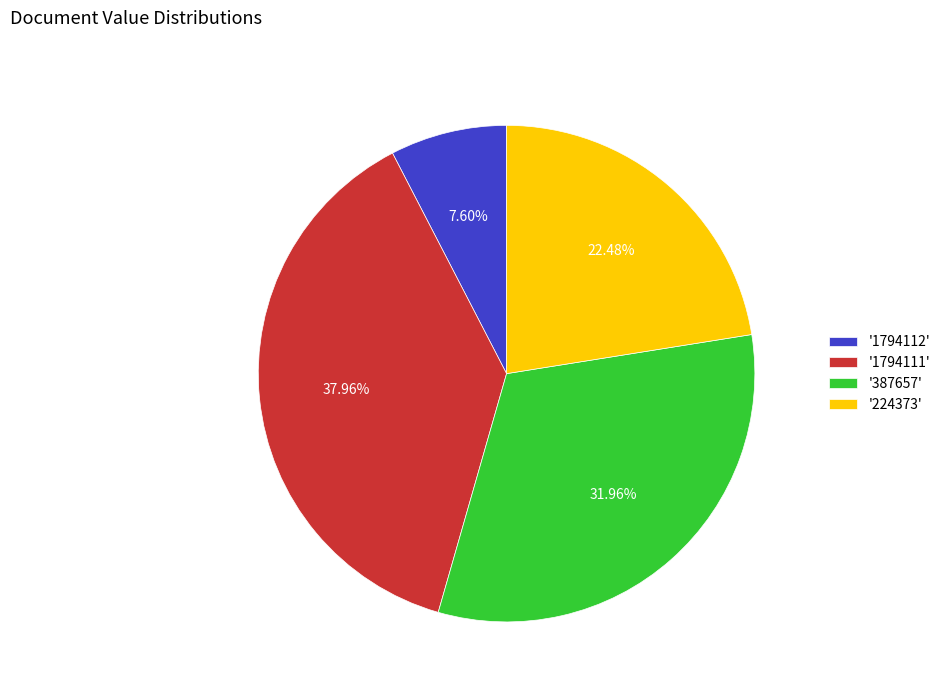

Approximately how many times larger is the value at '387657' compared to '1794111'?

0.8